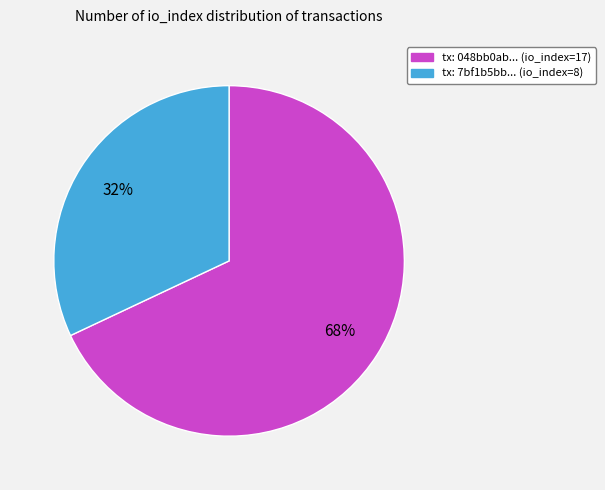

Is there a majority slice in this chart?

Yes